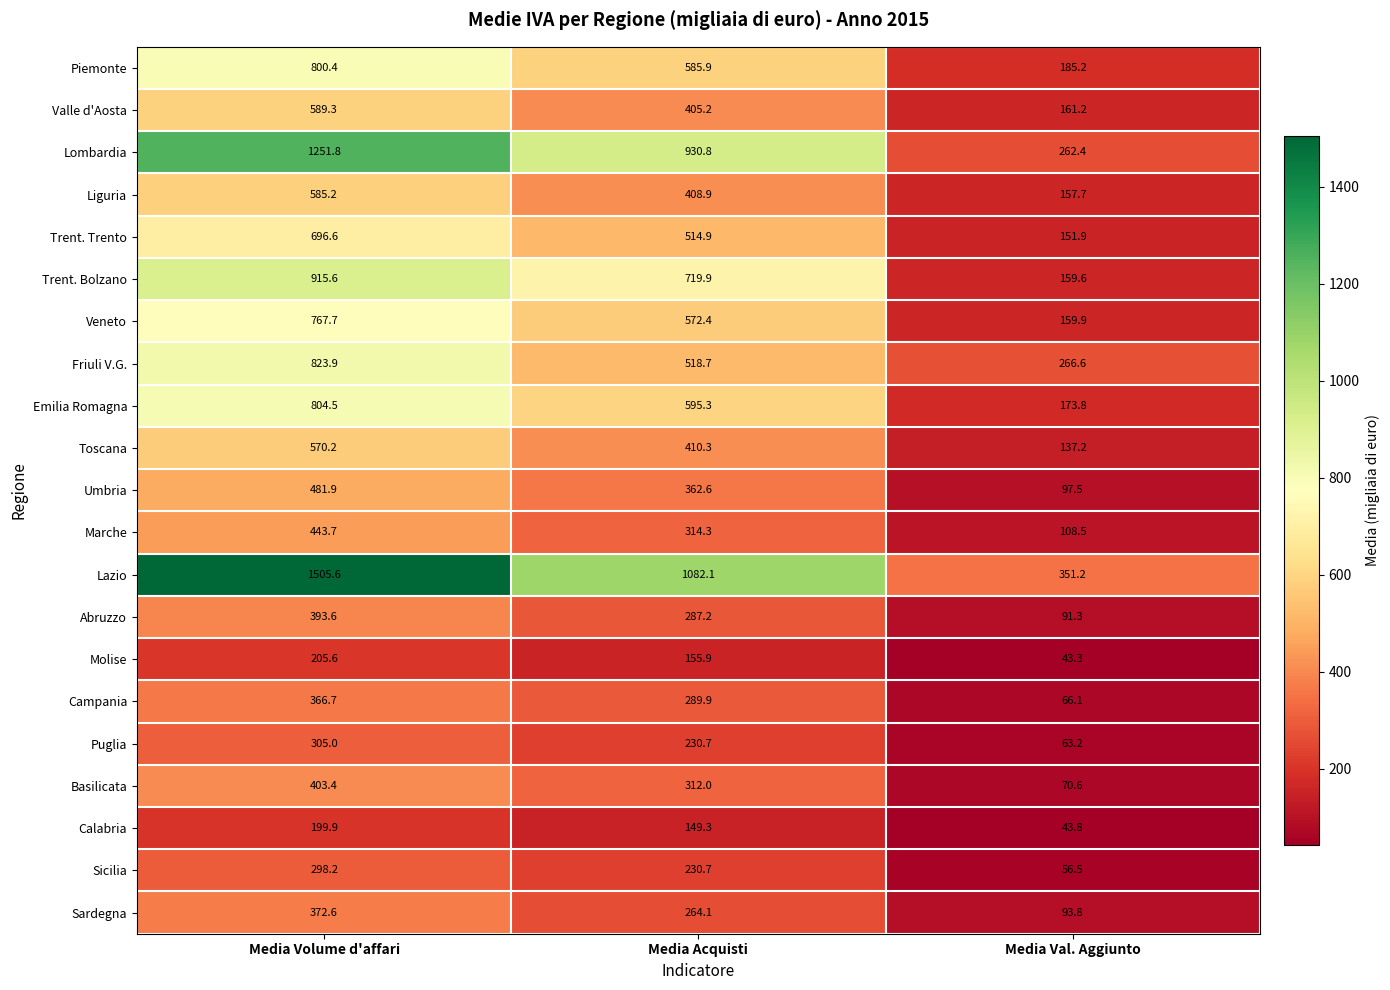

At which label does Toscana reach its peak?

Media Volume d'affari